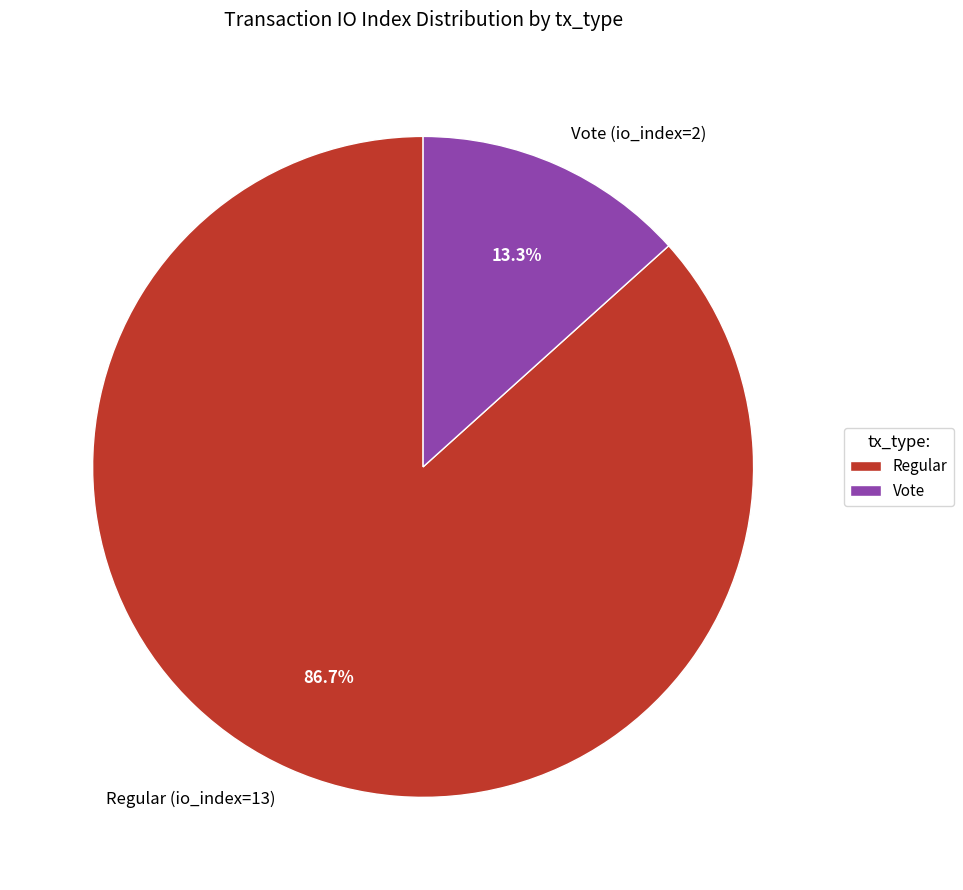

Is the sum of Regular and Vote greater than half?

Yes